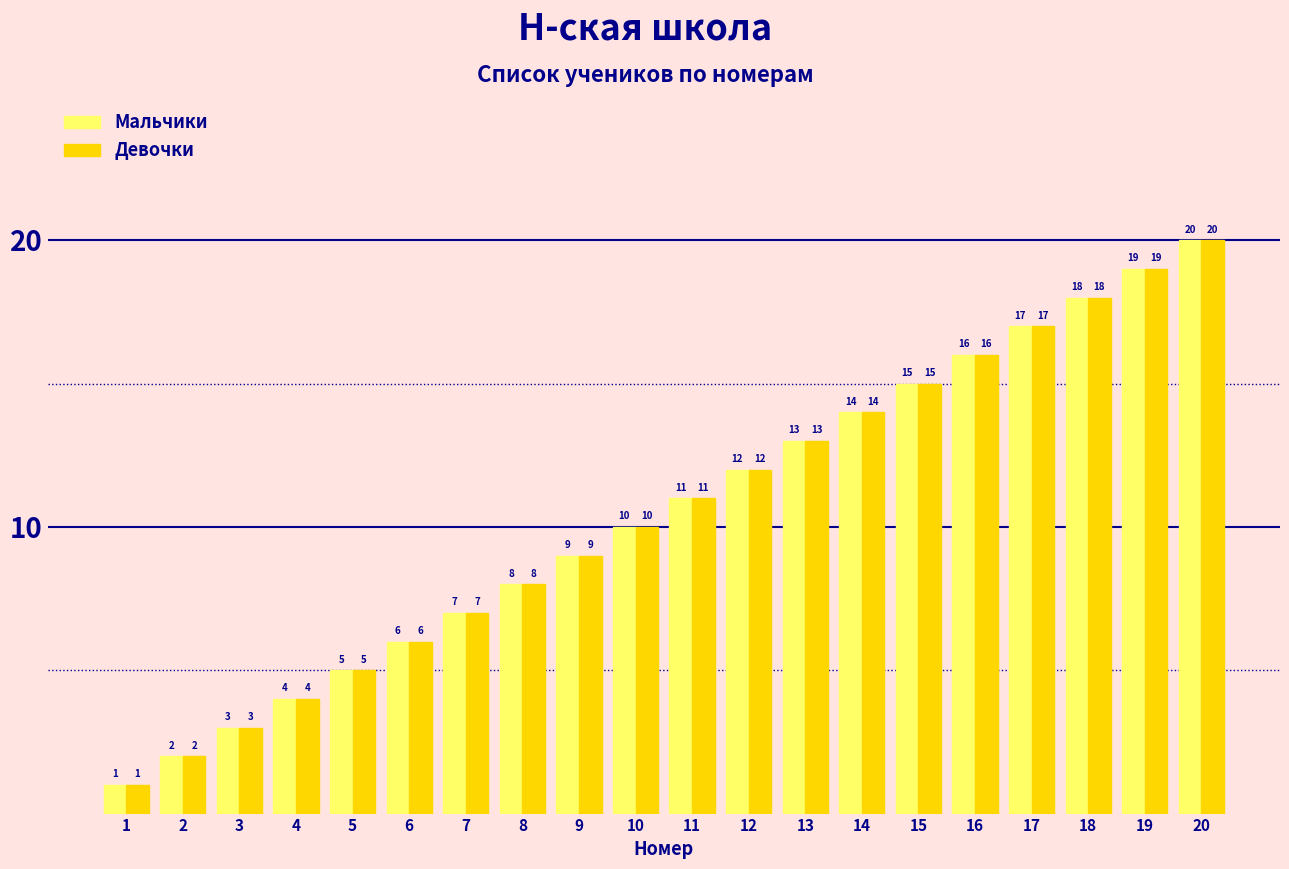

List the labels in order of Мальчики value, smallest first.

1, 2, 3, 4, 5, 6, 7, 8, 9, 10, 11, 12, 13, 14, 15, 16, 17, 18, 19, 20